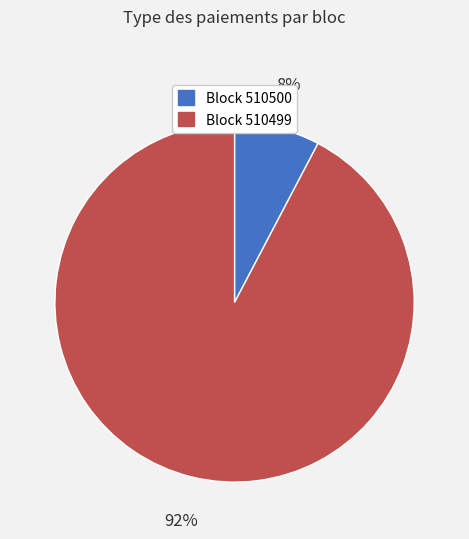

Count the number of slices in the pie.

2